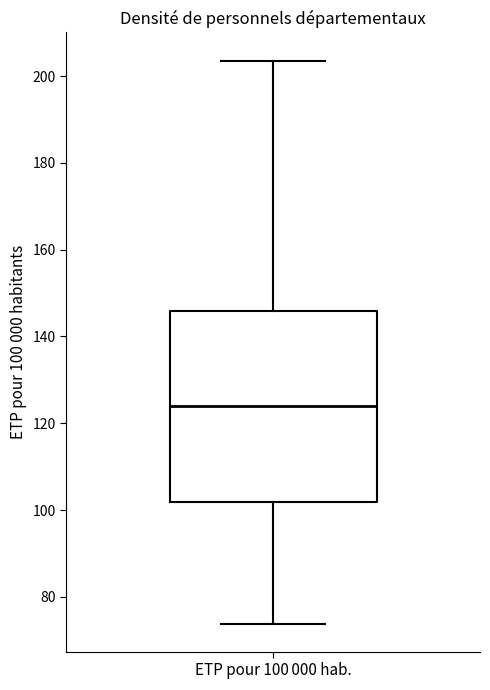

Read this box plot against the y-axis: the position of the median line, the range covered by the box, and the ends of both whiskers. The values are not printed on the chart, so give them approximately, as read against the axis.

median 124, box 102 to 146, whiskers 74 to 204